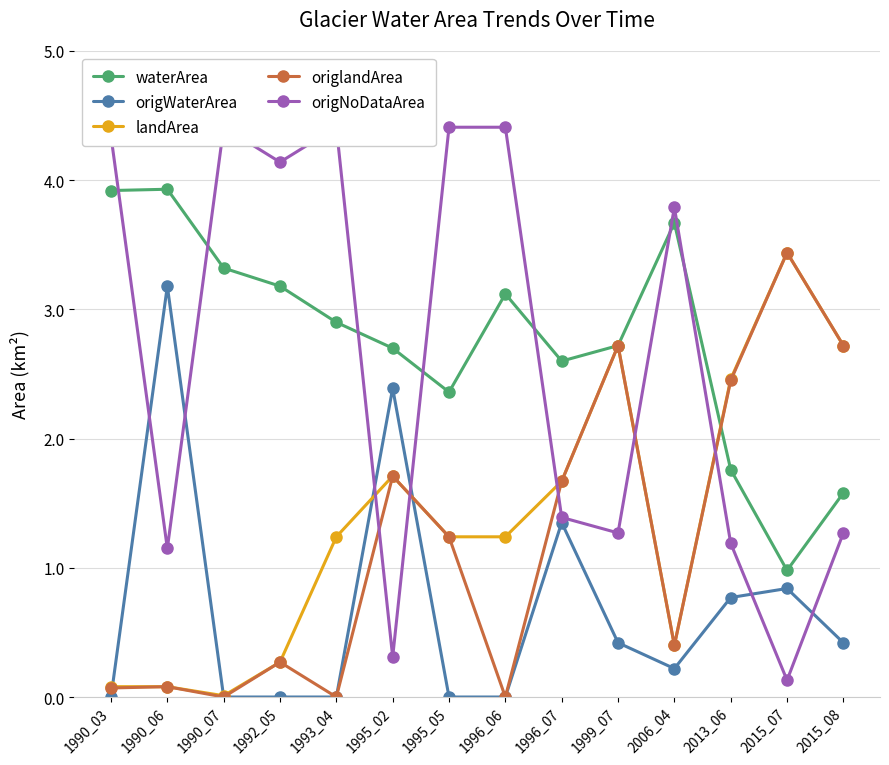

How many categories are shown in the chart?

14